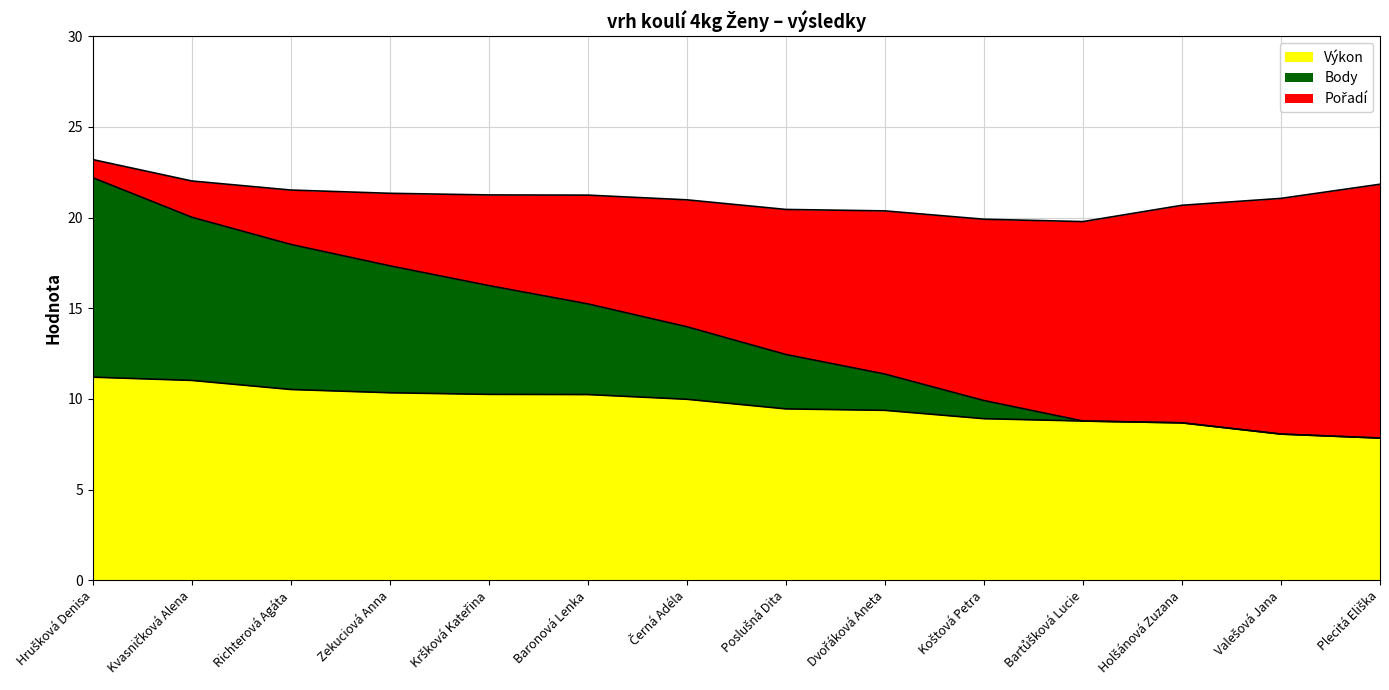

Is the value of Výkon at Černá Adéla greater than the value of Body at Koštová Petra?

Yes